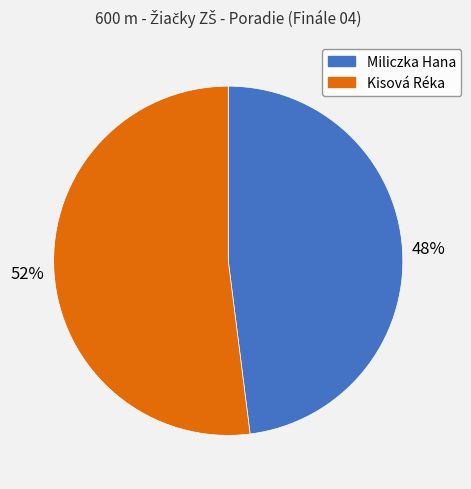

The Miliczka Hana slice represents 41% of the pie. True or false?

False